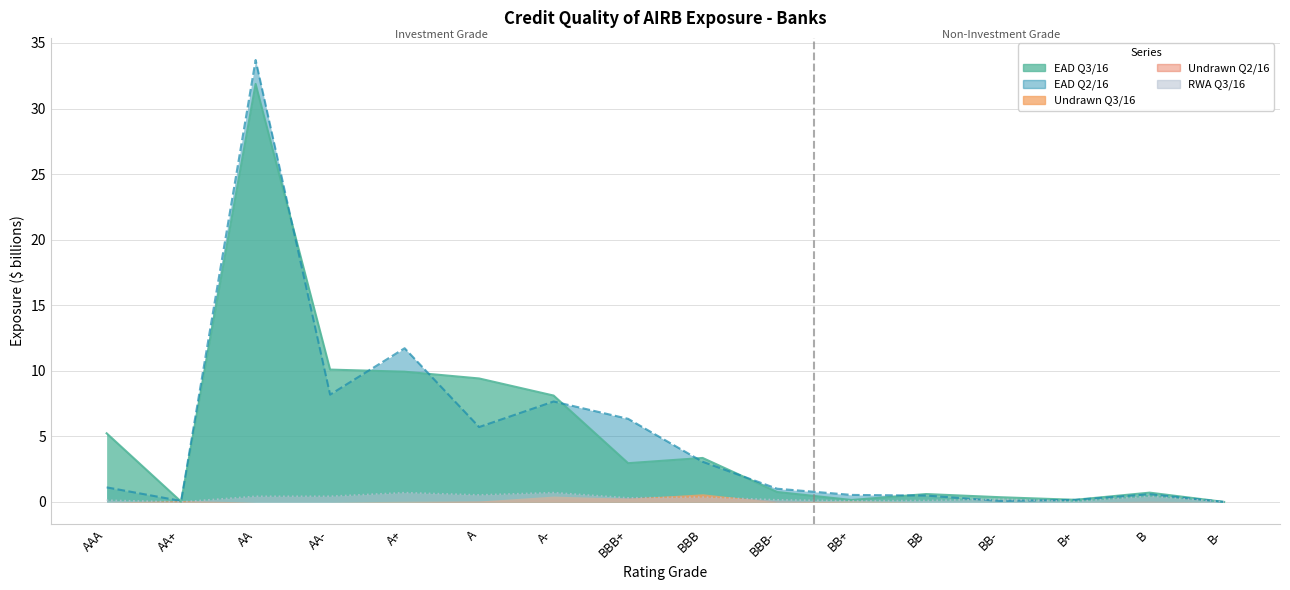

What is the maximum value for EAD Q3/16?

31.9